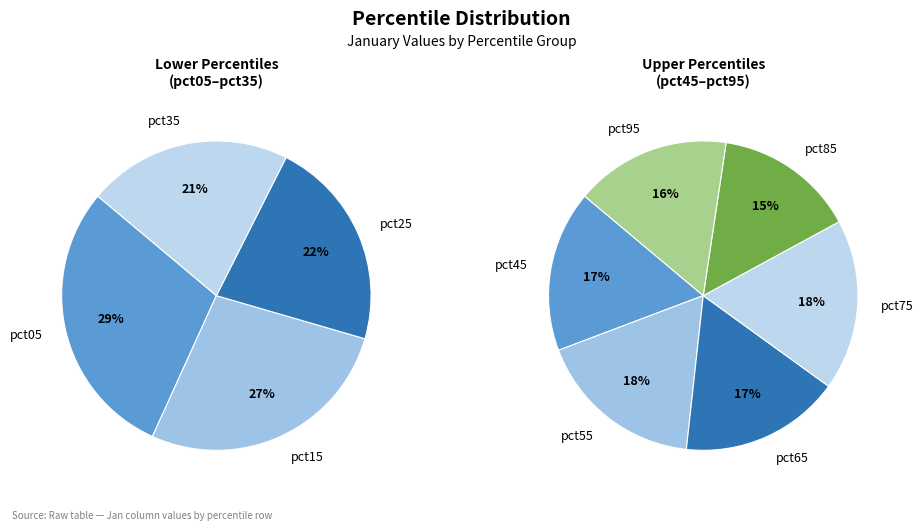

Does any single category account for the majority?

No